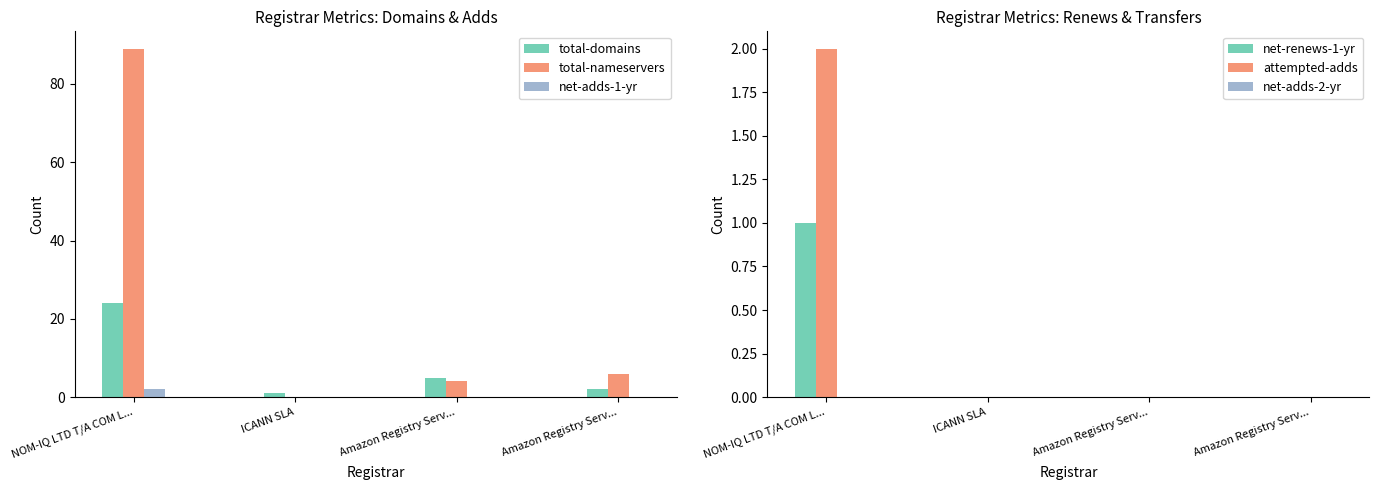

What is the difference between the highest and lowest values at Amazon Registry Serv...?

5